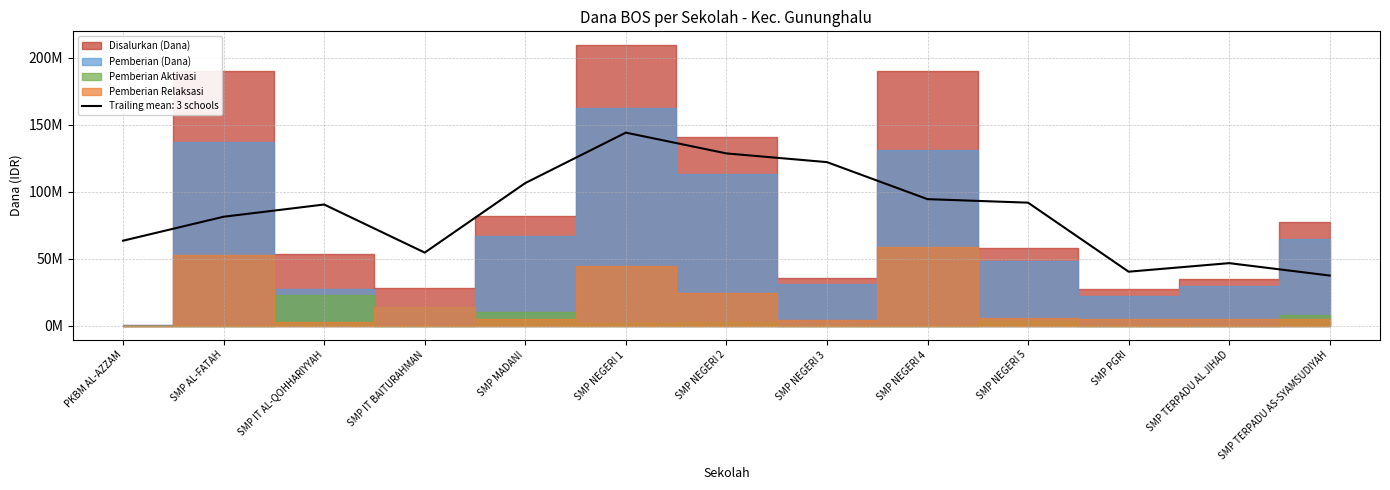

What position from the left is SMP MADANI?

5